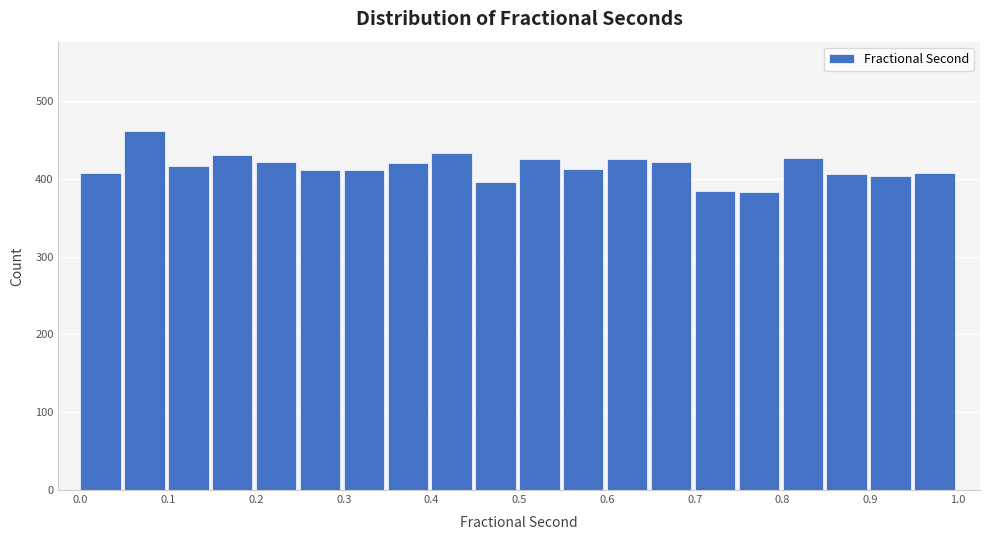

What is the height of the bar covering 0.15 to 0.20 on the x-axis? The values are not printed on the chart, so give them approximately, as read against the axis.

430